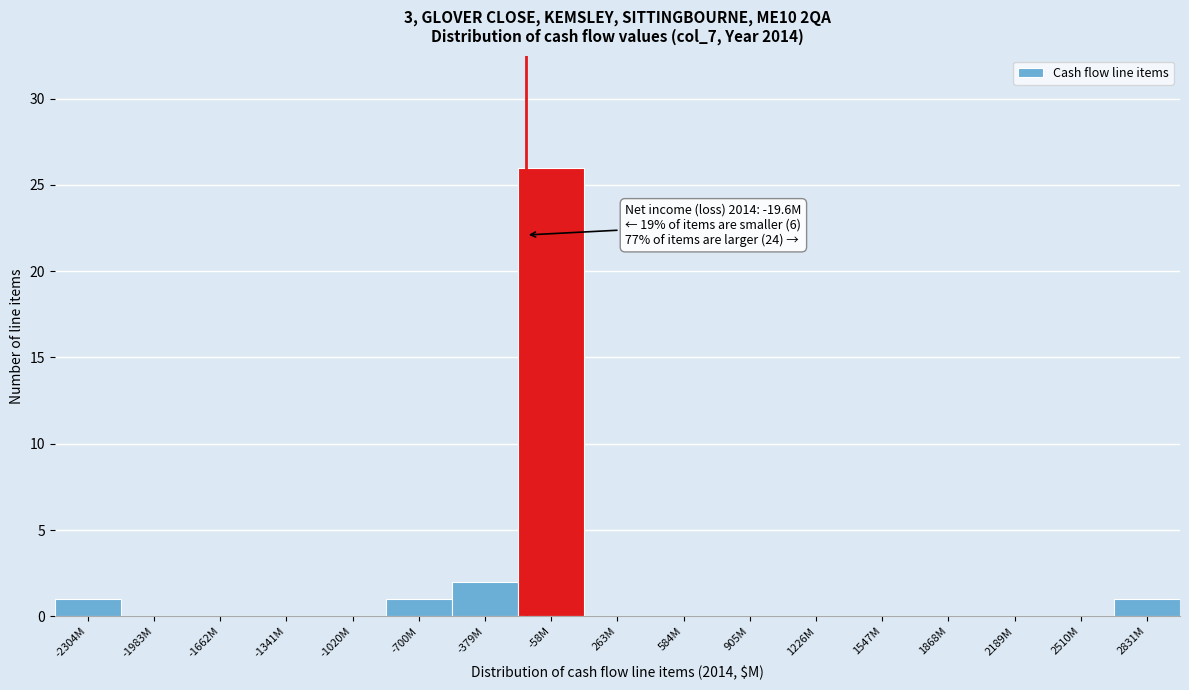

Reading left to right, transcribe all the data shown in this chart.

-2304M=1	-1983M=0	-1662M=0	-1341M=0	-1020M=0	-700M=1	-379M=2	-58M=26	263M=0	584M=0	905M=0	1226M=0	1547M=0	1868M=0	2189M=0	2510M=0	2831M=1